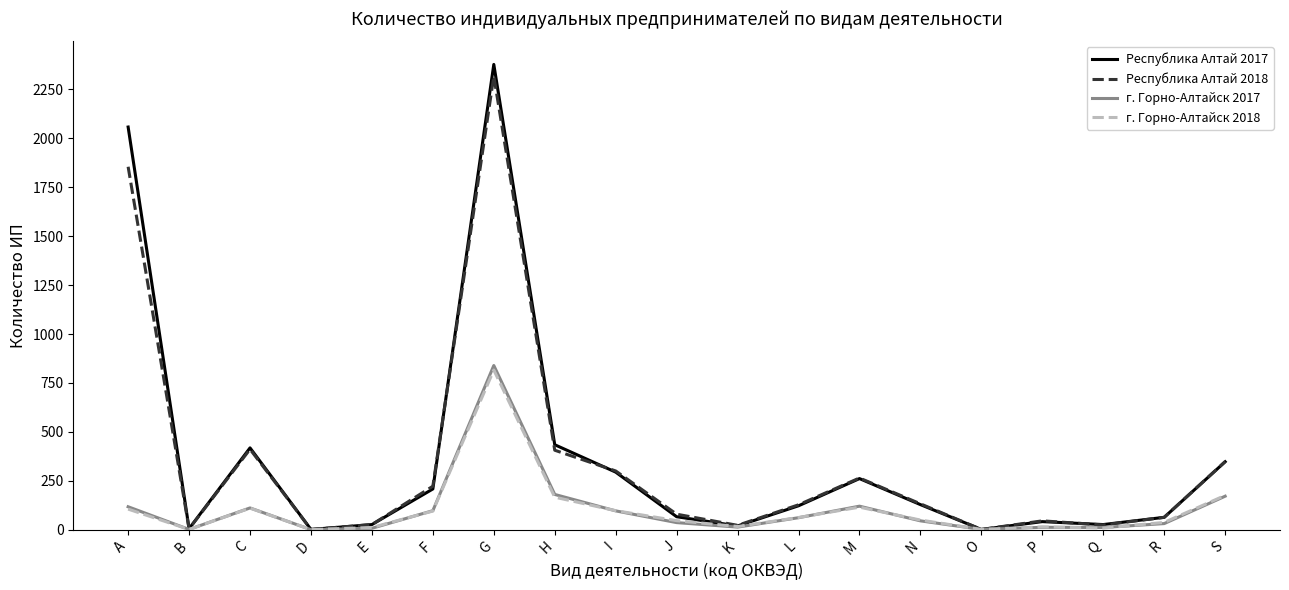

Which series has the largest range (max minus min)?

Республика Алтай 2017